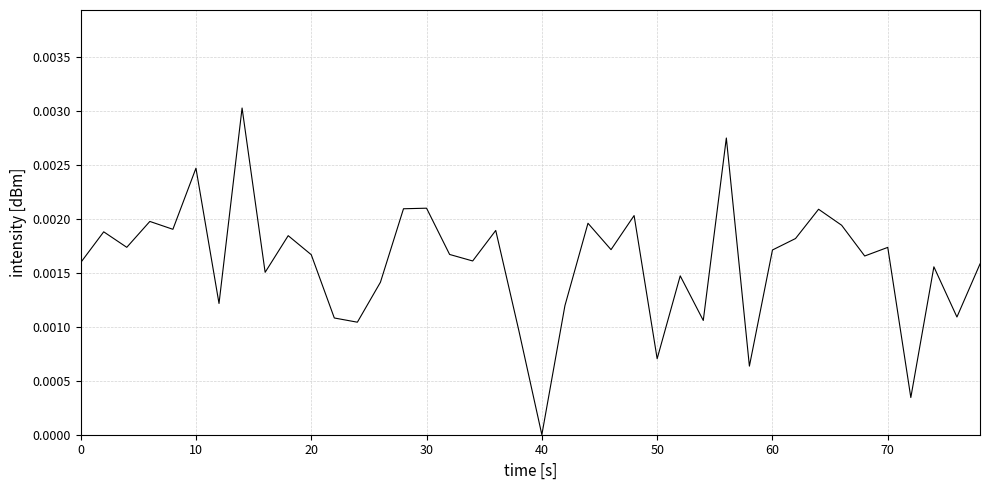

Which category has the lowest value across all series?

40